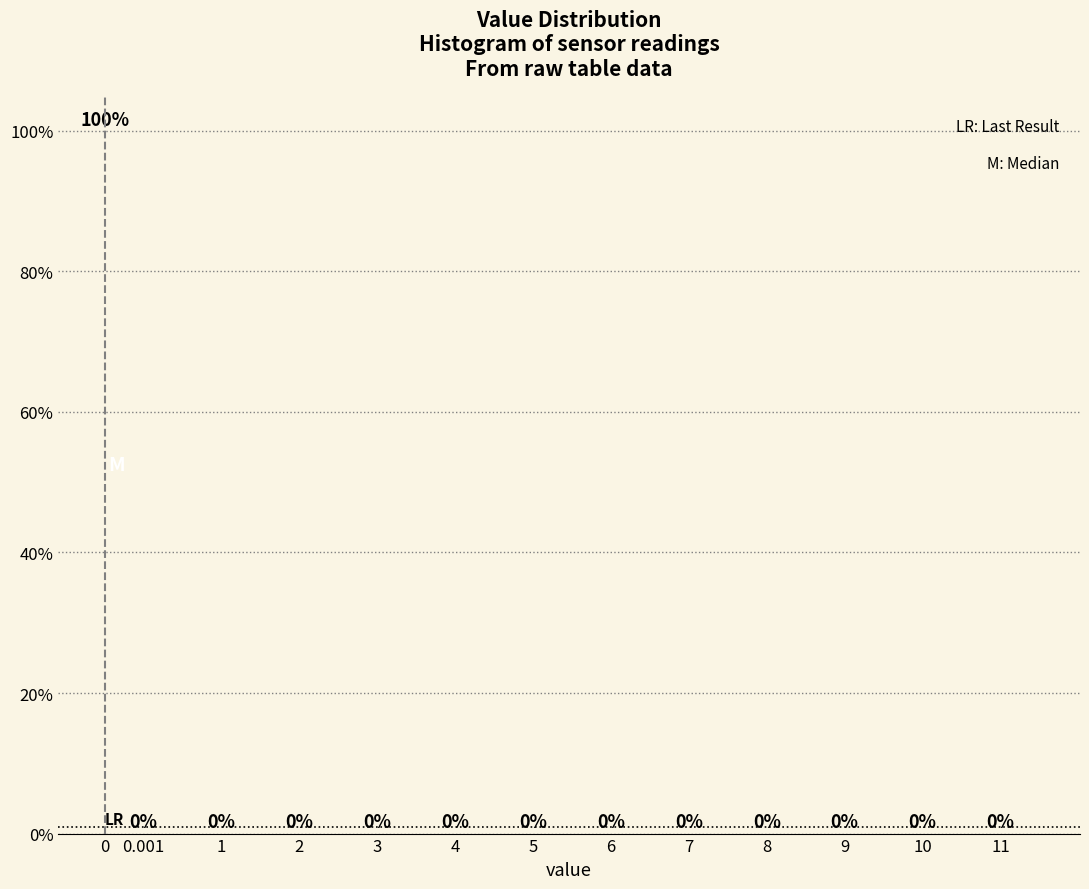

Reading right to left, extract all data points from this chart.

11=0	10=0	9=0	8=0	7=0	6=0	5=0	4=0	3=0	2=0	1=0	0.001=0	0=100